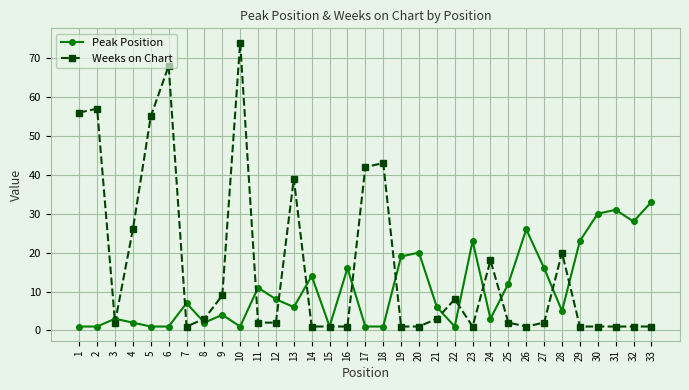

Reading left to right, transcribe all the data shown in this chart.

Peak Position: 1	1	3	2	1	1	7	2	4	1	11	8	6	14	1	16	1	1	19	20	6	1	23	3	12	26	16	5	23	30	31	28	33
Weeks on Chart: 56	57	2	26	55	68	1	3	9	74	2	2	39	1	1	1	42	43	1	1	3	8	1	18	2	1	2	20	1	1	1	1	1